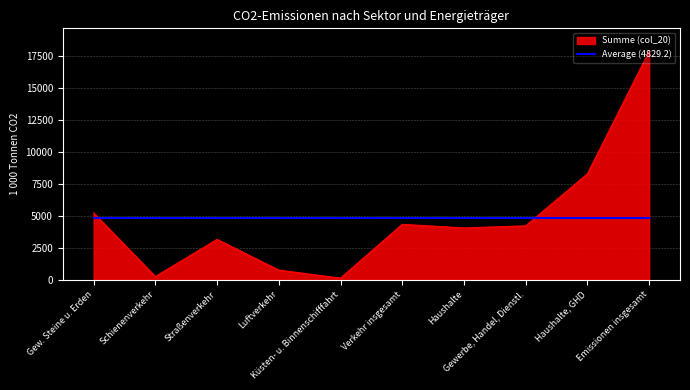

What is the highest value of the Average (4829.2) series?

4829.2